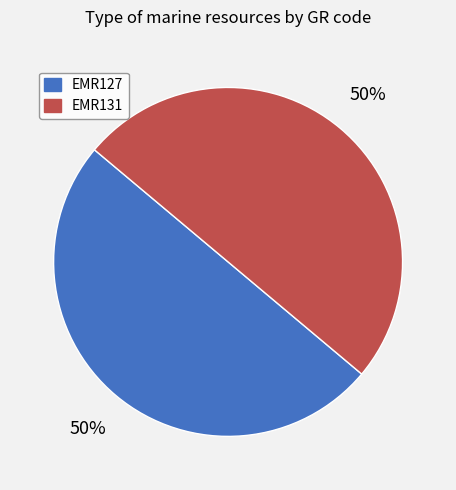

To the nearest percent, what percentage of the pie is EMR131?

50%